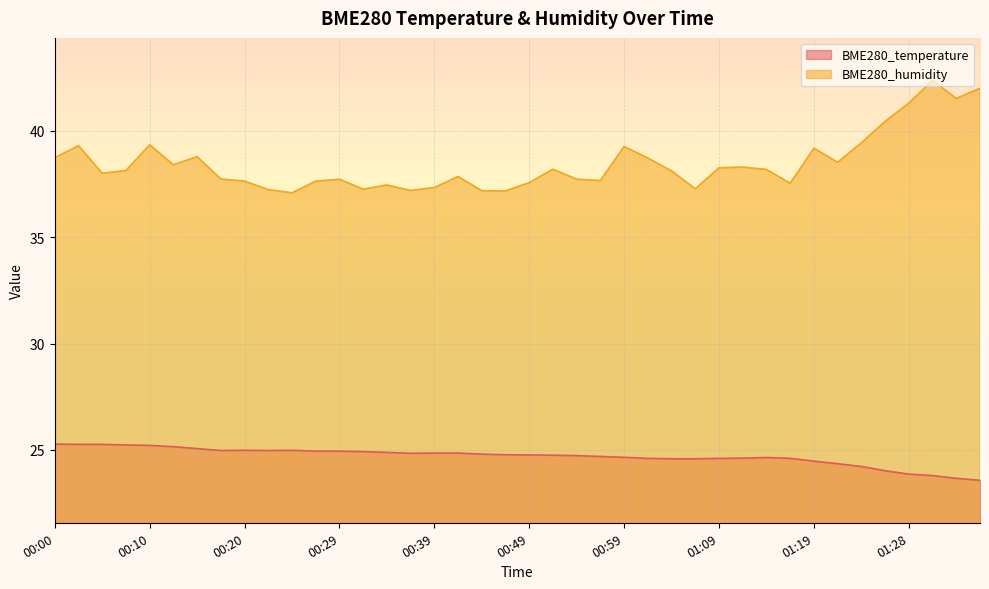

What position from the right is 00:51?

19